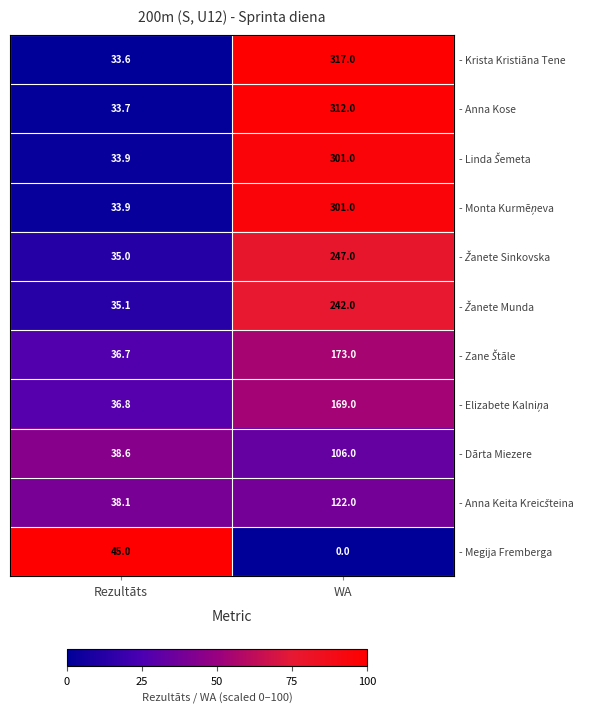

What is the minimum value for - Anna Kose?

33.7